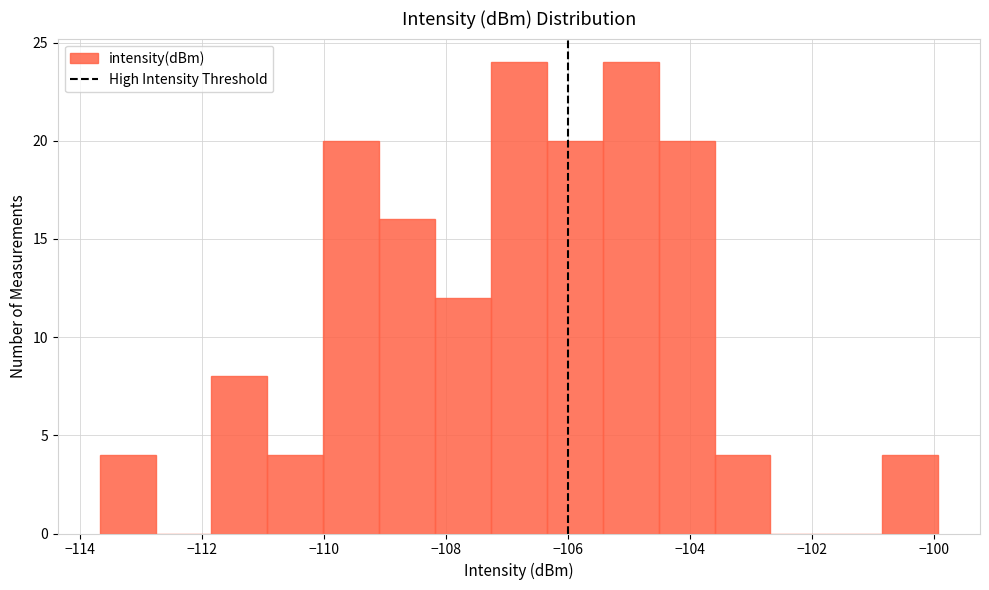

Reading left to right, transcribe this chart: for each bar, give the range it covers on the x-axis and its height. Neither the bar edges nor the heights are printed on the chart, so give them approximately, as read against the axes.

-113.6 to -112.8: 4
-112.8 to -111.8: 0
-111.8 to -111.0: 8
-111.0 to -110.0: 4
-110.0 to -109.0: 20
-109.0 to -108.2: 16
-108.2 to -107.2: 12
-107.2 to -106.4: 24
-106.4 to -105.4: 20
-105.4 to -104.6: 24
-104.6 to -103.6: 20
-103.6 to -102.6: 4
-102.6 to -101.8: 0
-101.8 to -100.8: 0
-100.8 to -100.0: 4